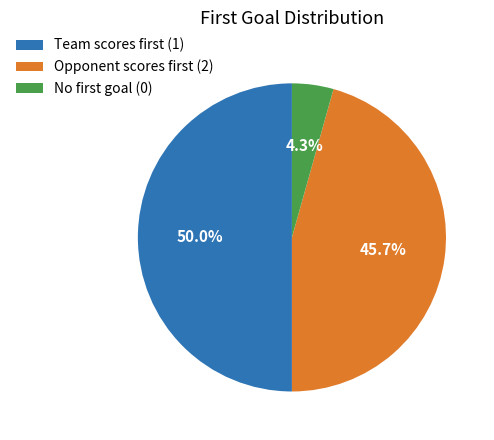

Which category has the smallest portion of the pie?

No first goal (0)